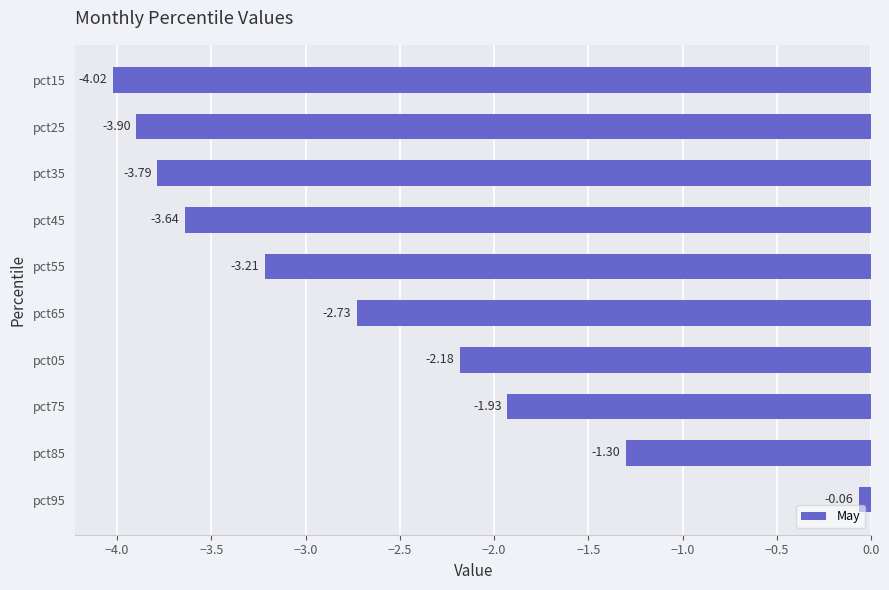

How many values are below -2?

7